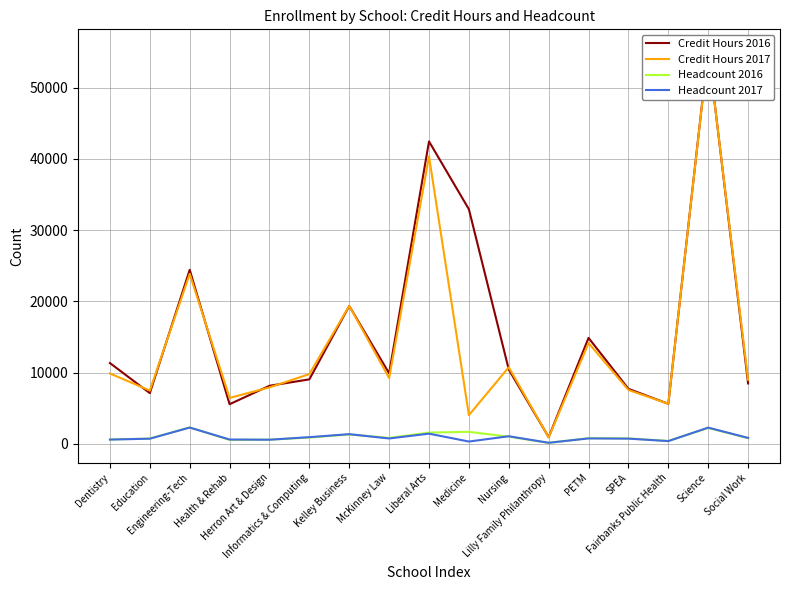

How many interior local valleys does the Credit Hours 2017 series have?

6